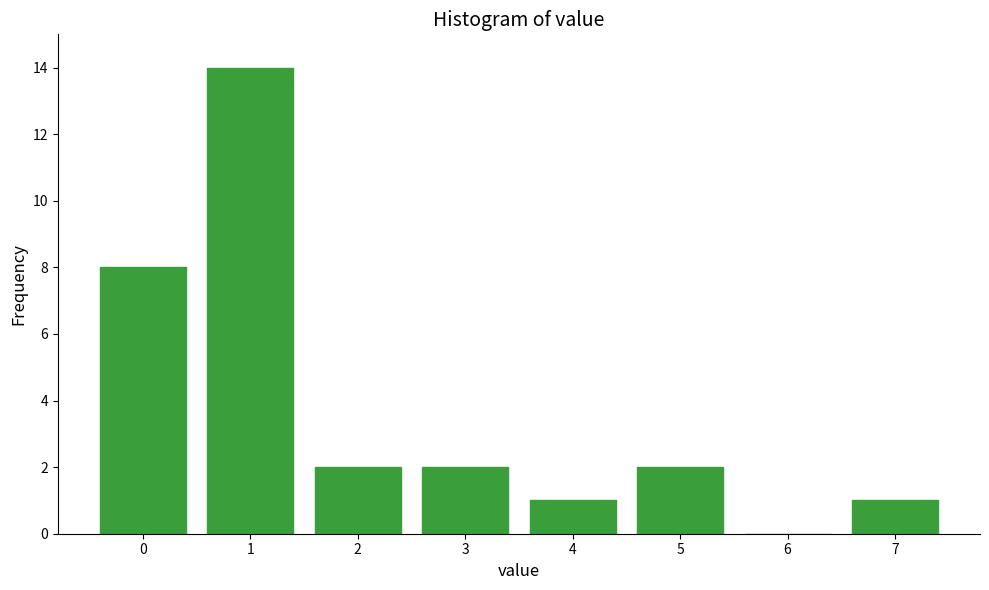

Reading left to right, extract all data points from this chart.

0=8	1=14	2=2	3=2	4=1	5=2	6=0	7=1